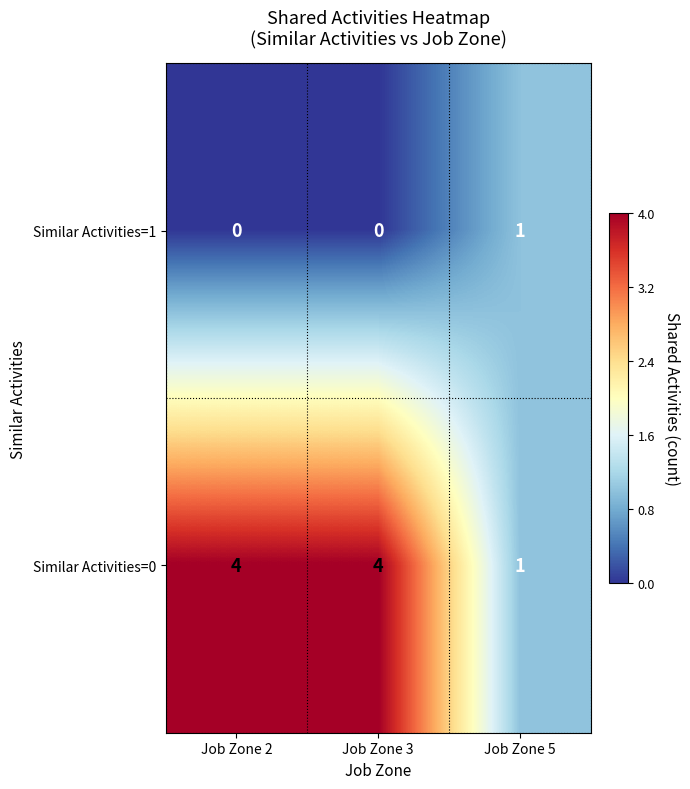

Count the number of categories in the chart.

3